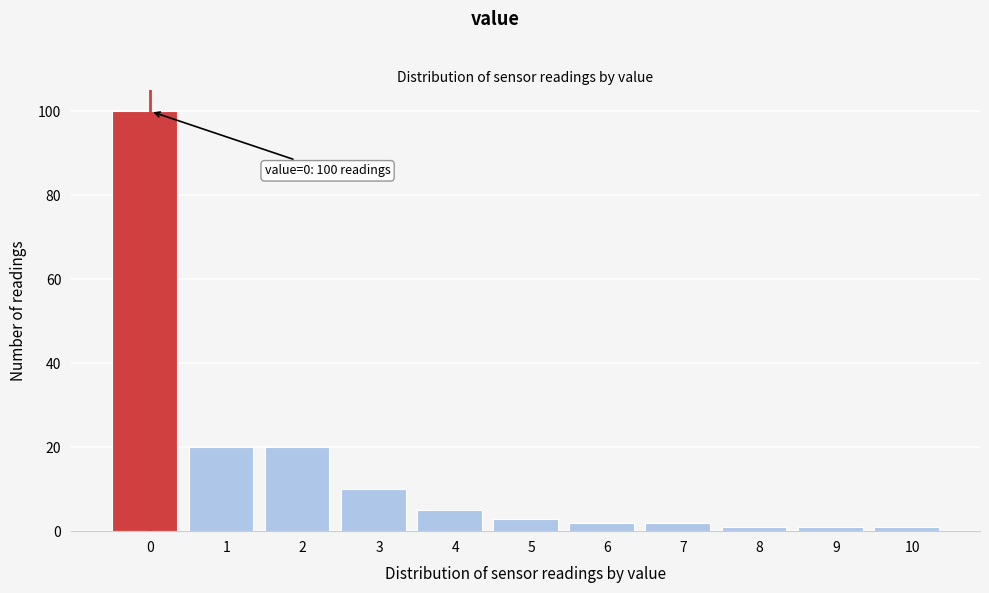

Reading left to right, list all the values displayed in this chart.

100	20	20	10	5	3	2	2	1	1	1